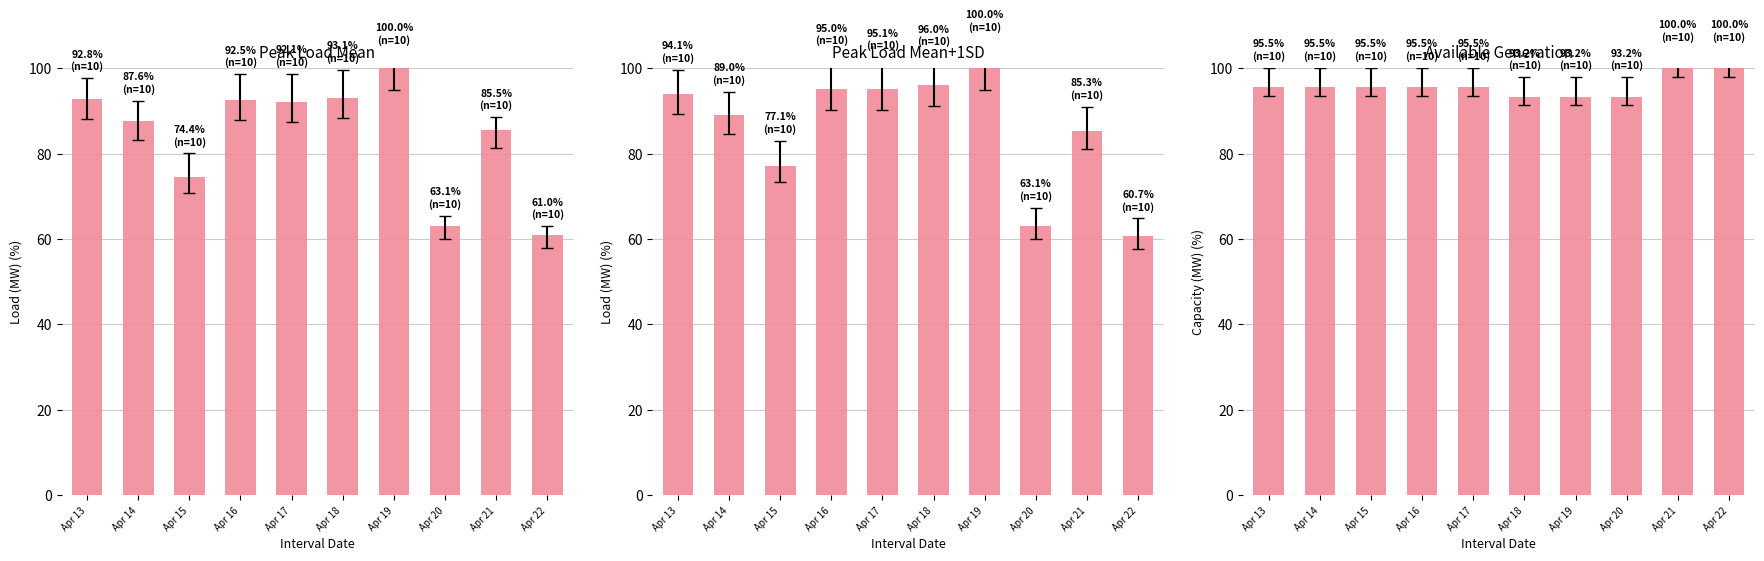

Which category has the highest value in the Available Generation series?

Apr 21